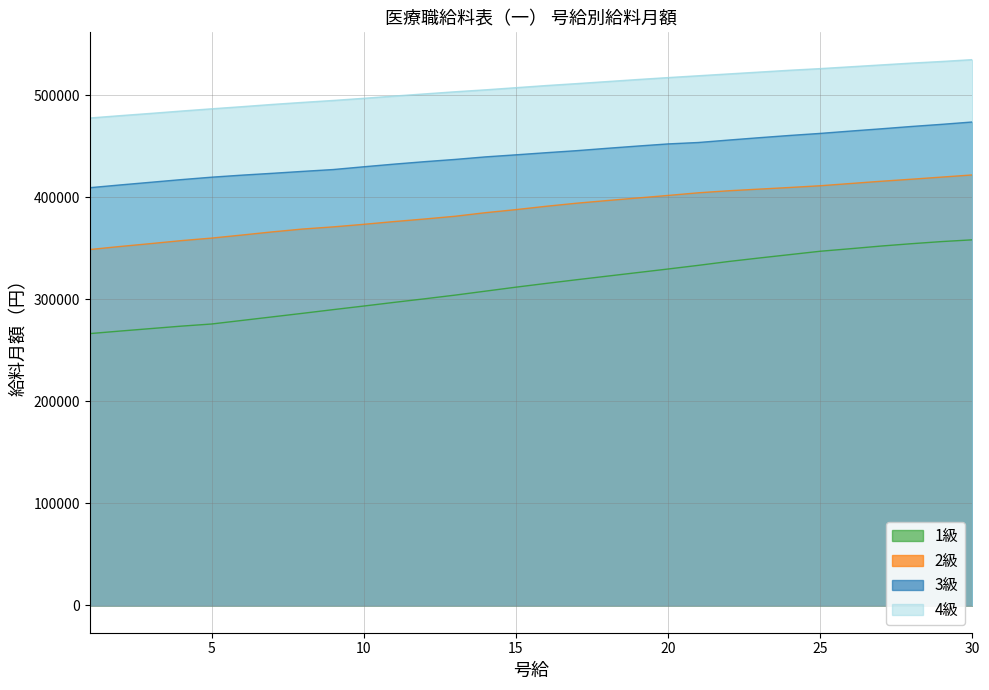

Reading right to left, list all the values displayed in this chart.

1級: 358300	356600	354500	352200	349600	347100	343800	340500	337100	333300	329700	326200	322700	319200	315600	311900	308000	304100	300500	297000	293400	289900	286300	282800	279300	275800	273700	271300	268900	266400
2級: 421900	419800	417700	415700	413500	411300	409600	408000	406400	404400	401800	399300	396800	394200	391200	387900	384900	381400	378700	376200	373500	371000	368900	366100	363000	360000	357500	354600	351800	348800
3級: 473800	471500	469400	467100	464900	462600	460600	458400	456100	453700	452300	450200	448000	445700	443700	441600	439600	437100	434900	432500	429900	427200	425400	423500	421700	419700	417300	414700	412100	409400
4級: 534900	533100	531500	529700	527900	526100	524500	522700	520900	519100	517300	515400	513400	511400	509500	507400	505300	503400	501300	499200	497000	494900	493000	491000	488800	486700	484500	482200	480000	477700